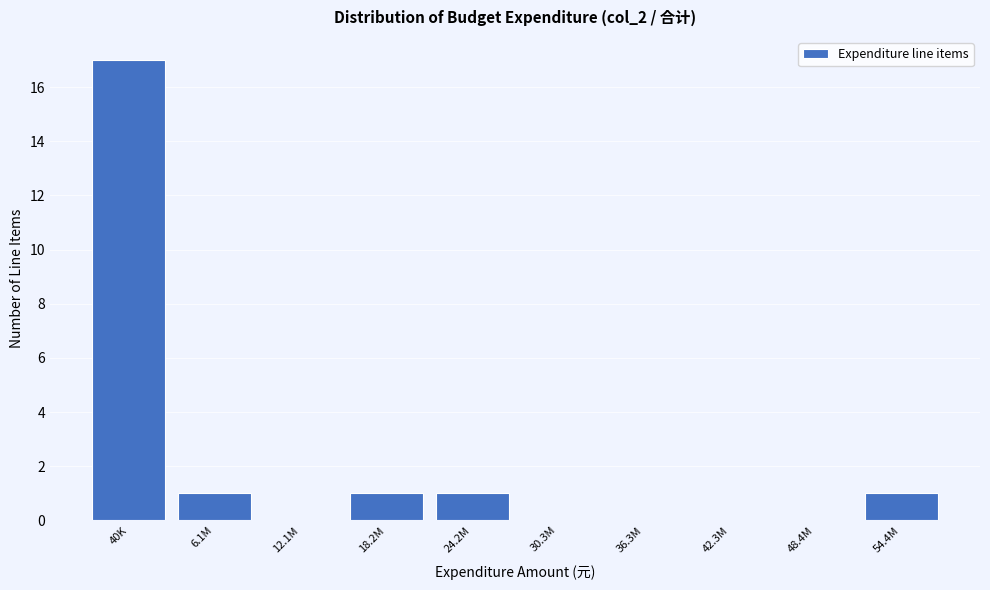

Reading right to left, what are all the values shown in this chart?

54.4M=1	48.4M=0	42.3M=0	36.3M=0	30.3M=0	24.2M=1	18.2M=1	12.1M=0	6.1M=1	40K=17